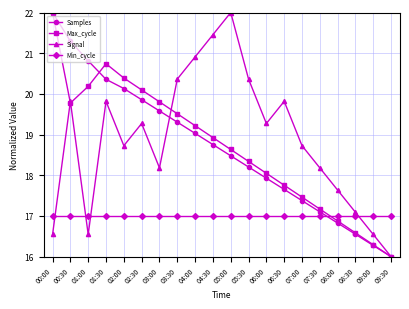

Reading right to left, list all the values displayed in this chart.

Samples: 16.0	16.3	16.6	16.8	17.1	17.4	17.7	17.9	18.2	18.5	18.8	19.0	19.3	19.6	19.9	20.1	20.4	20.8	21.3	22.0
Max_cycle: 16.0	16.3	16.6	16.9	17.2	17.5	17.8	18.0	18.3	18.6	18.9	19.2	19.5	19.8	20.1	20.4	20.7	20.2	19.8	22.0
Signal: 16.0	16.5	17.1	17.6	18.2	18.7	19.8	19.3	20.4	22.0	21.5	20.9	20.4	18.2	19.3	18.7	19.8	16.5	19.8	16.5
Min_cycle: 17.0	17.0	17.0	17.0	17.0	17.0	17.0	17.0	17.0	17.0	17.0	17.0	17.0	17.0	17.0	17.0	17.0	17.0	17.0	17.0